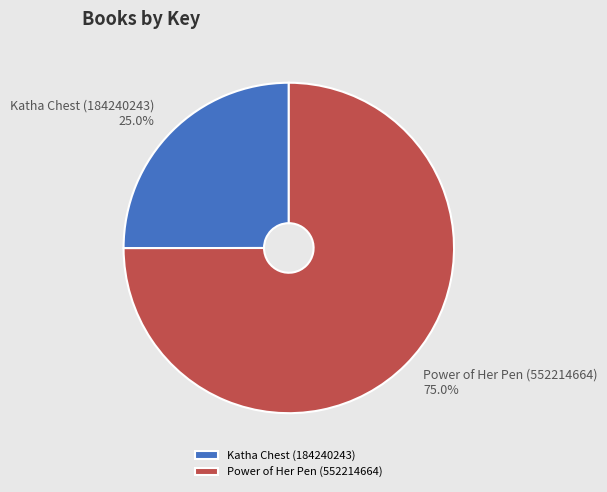

What is the total percentage of Power of Her Pen (552214664) and Katha Chest (184240243)?

100.0%